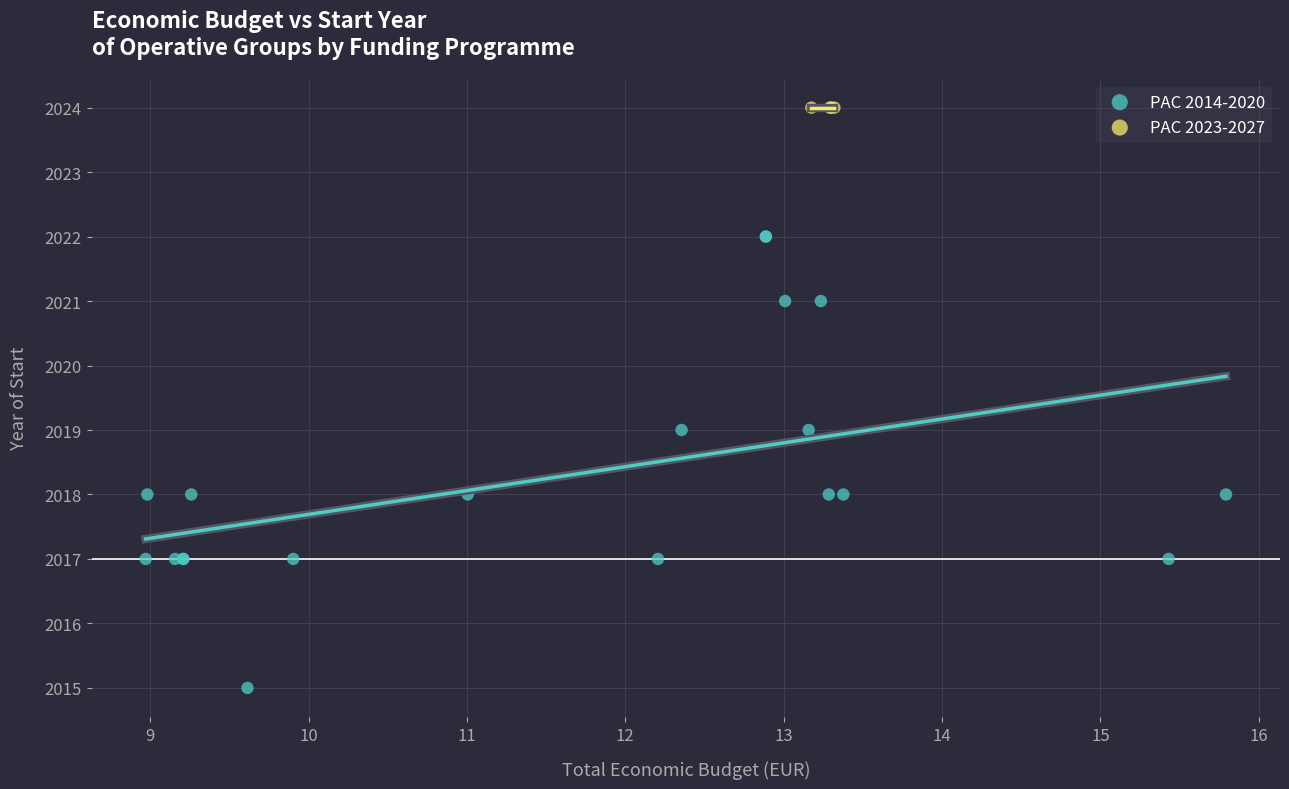

Which series contains the lowest Y value?

PAC 2014-2020